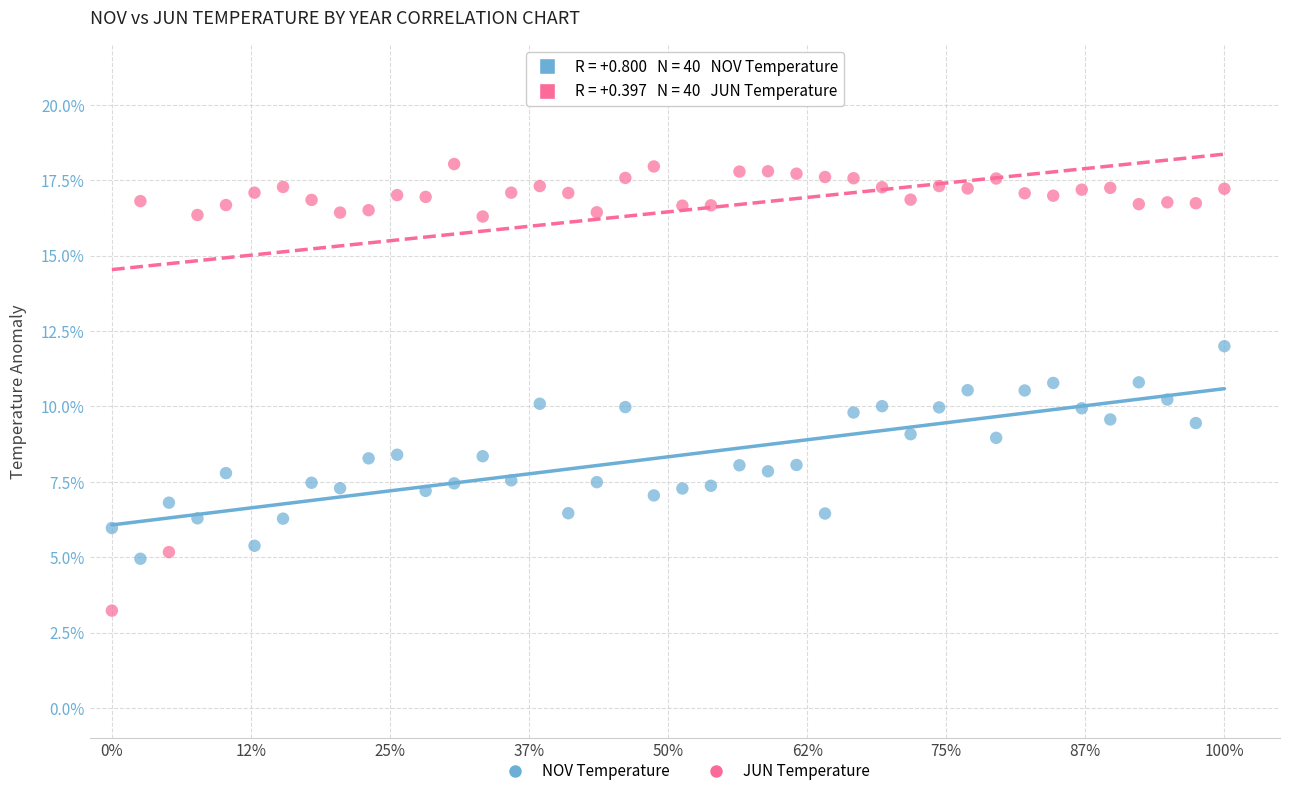

What are all the series names shown in the legend?

NOV Temperature, JUN Temperature